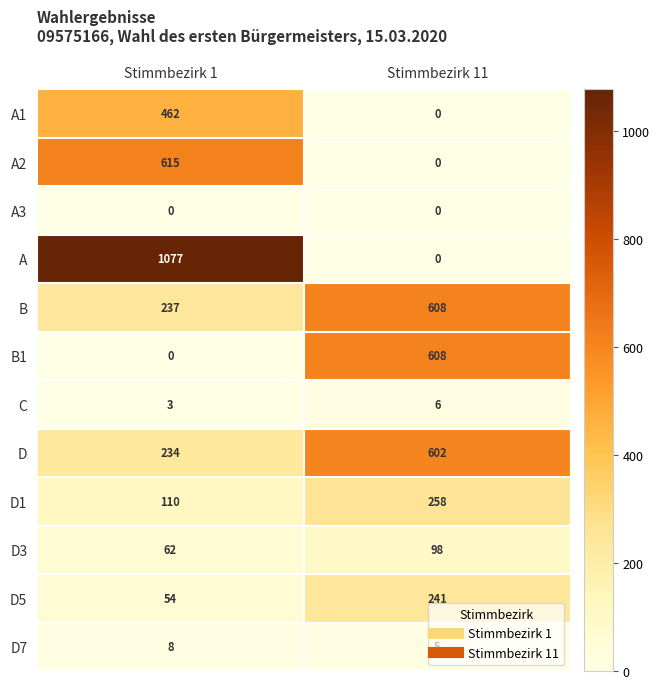

Which series changed the most between Stimmbezirk 1 and Stimmbezirk 11?

A